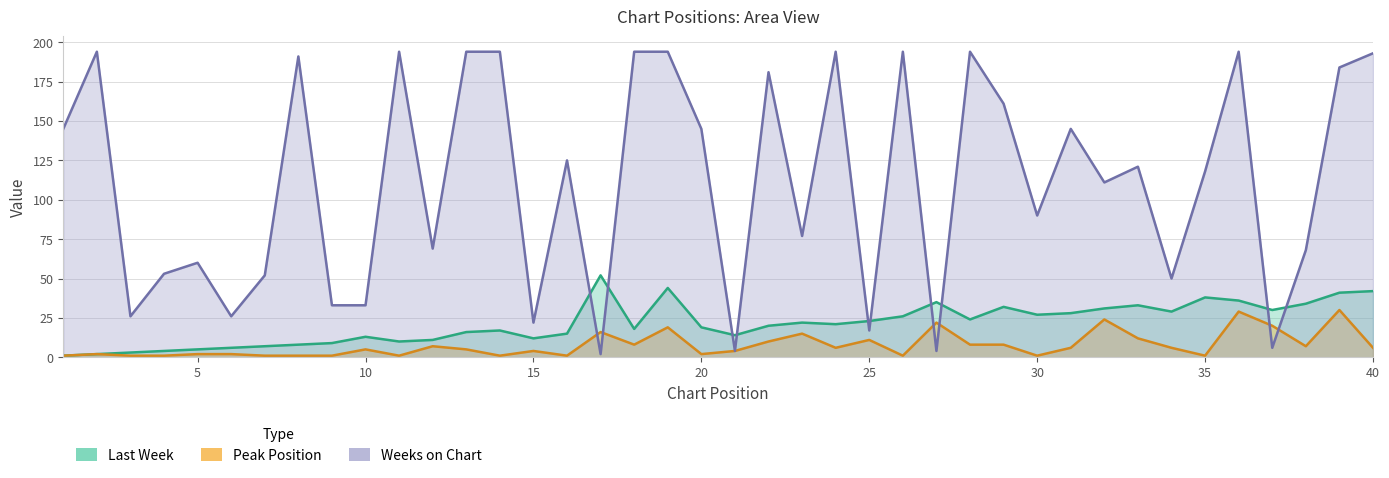

True or false: Peak Position and Last Week intersect in this chart.

False